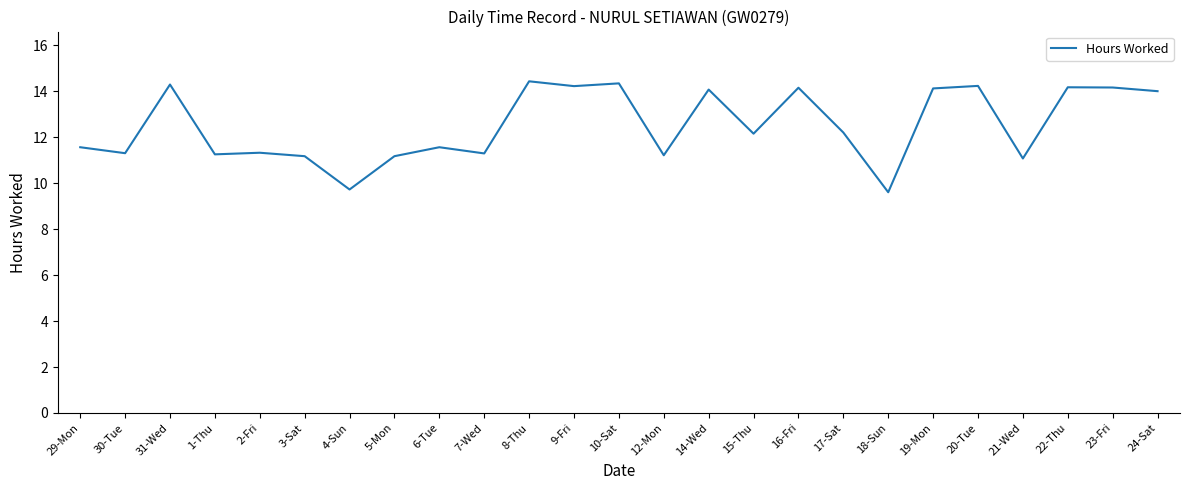

What is the smallest value displayed?

9.6